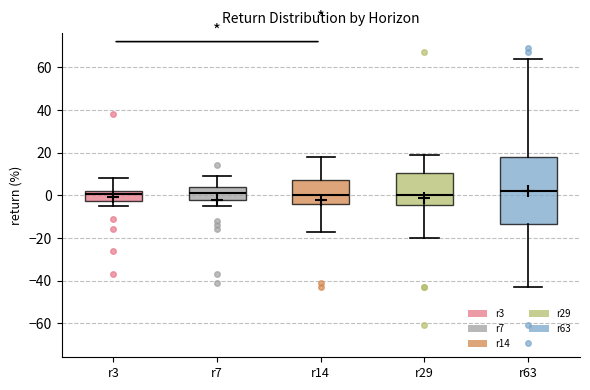

Reading left to right, read every box against the y-axis: the position of its median line, the range the box covers, and the ends of its whiskers. The values are not printed on the chart, so give them approximately, as read against the axis.

r3: median 0, box -2 to 2, whiskers -4 to 8
r7: median 2, box -2 to 4, whiskers -4 to 10
r14: median 0, box -4 to 8, whiskers -16 to 18
r29: median 0, box -4 to 10, whiskers -20 to 20
r63: median 2, box -14 to 18, whiskers -42 to 64